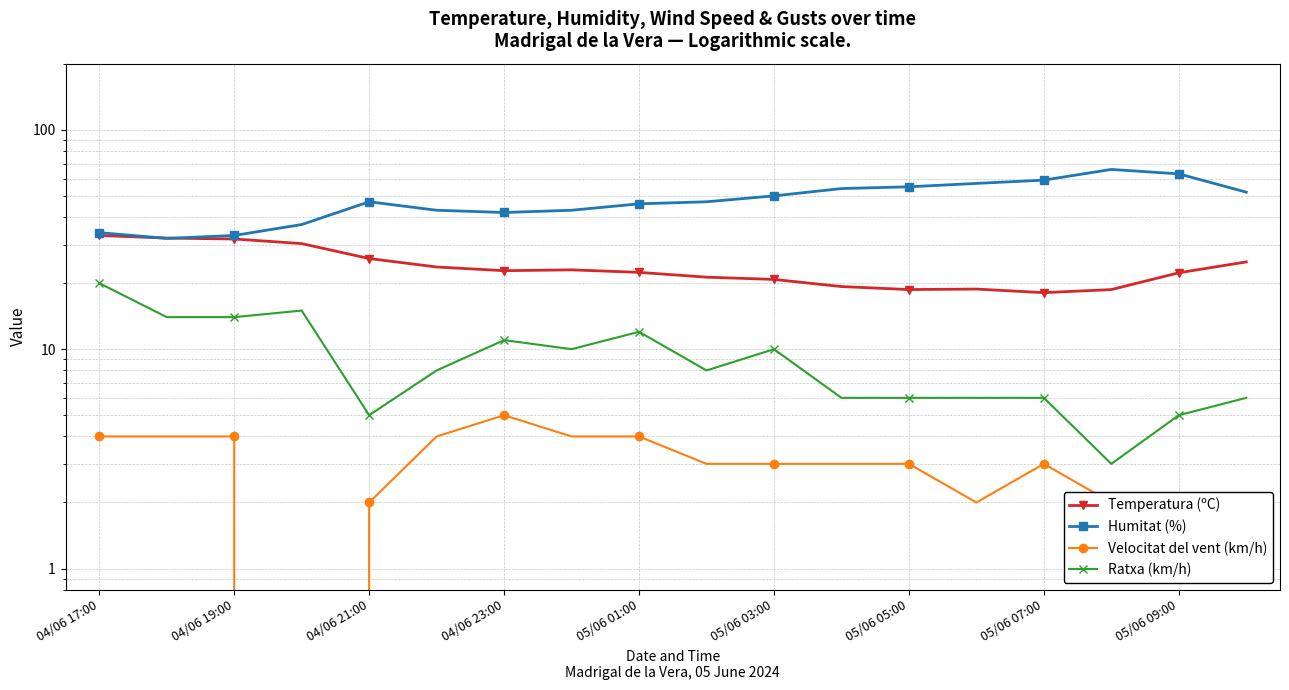

What is the sum of all Temperatura (ºC) values?

428.0